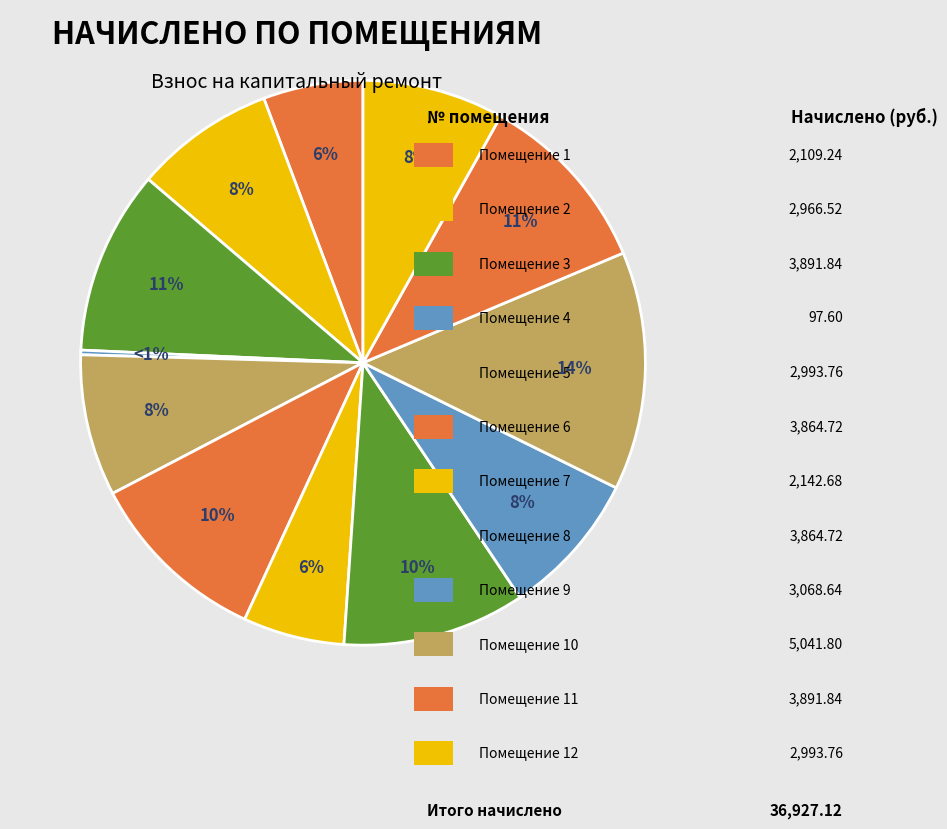

To the nearest percent, what percentage of the pie is 9?

8%